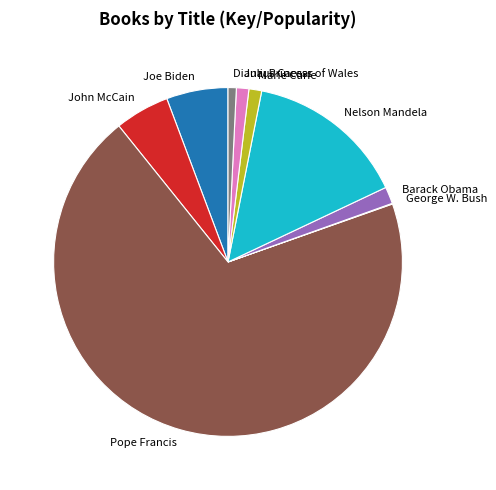

What is the largest slice in the pie chart?

Pope Francis